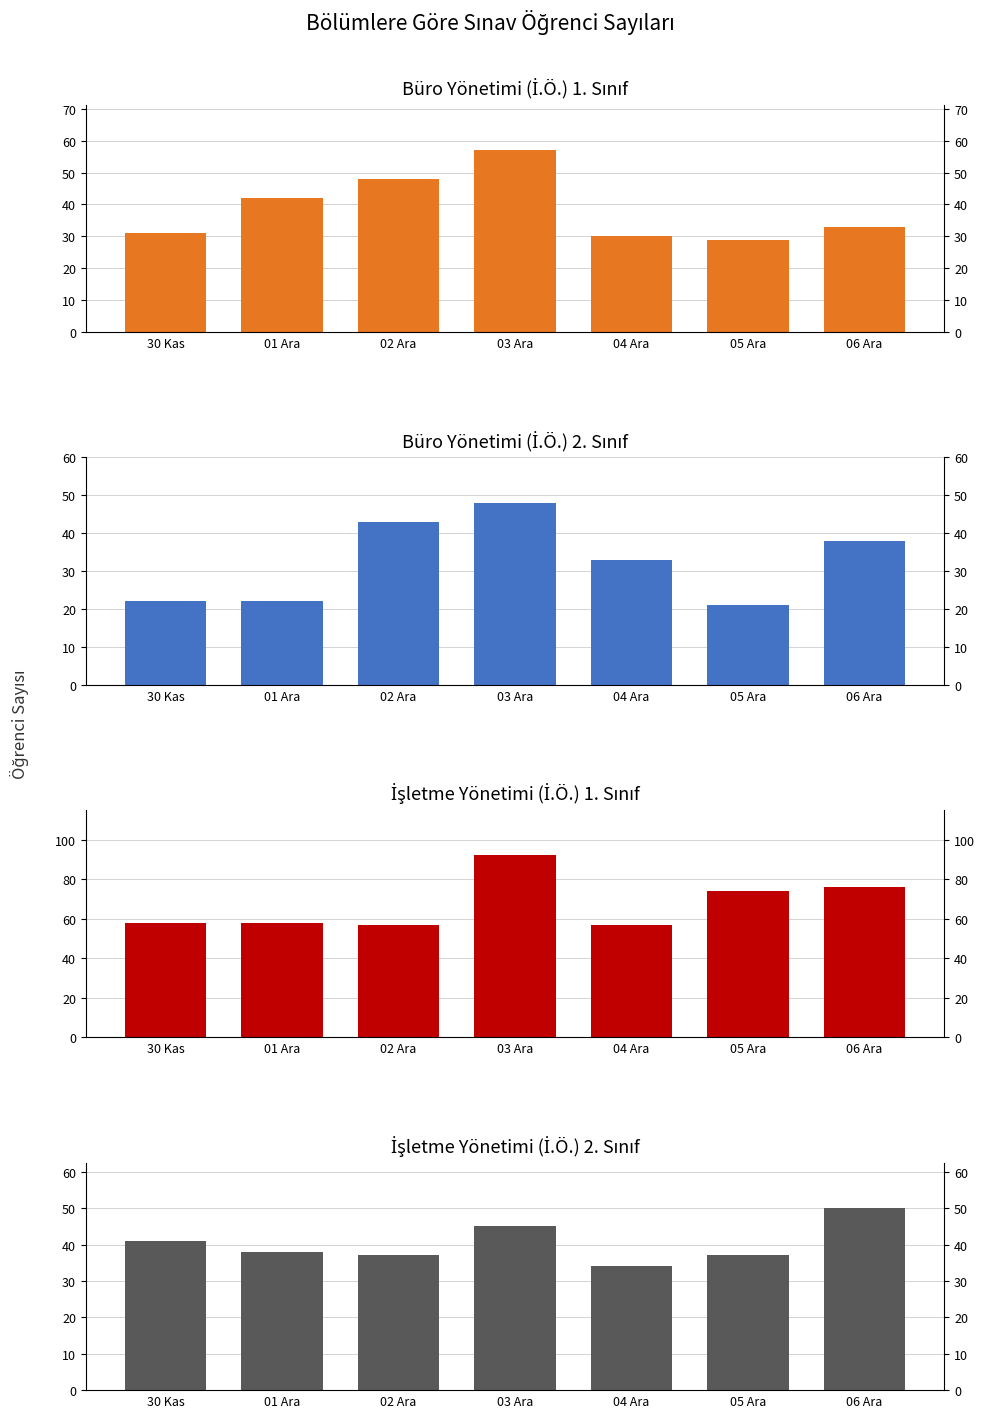

At which label is Büro Yönetimi (İ.Ö.) 1. Sınıf closest to 43?

01 Ara